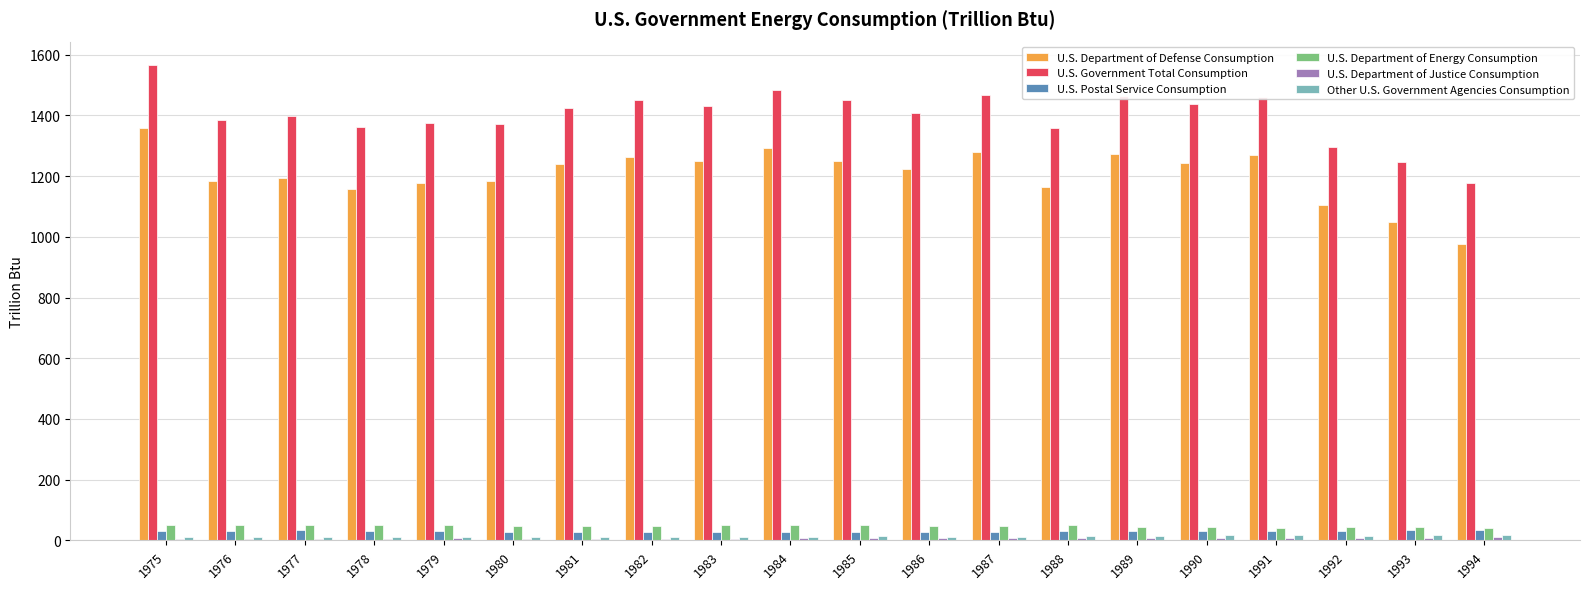

True or false: U.S. Government Total Consumption has a value of 722.6 at 1976.

False